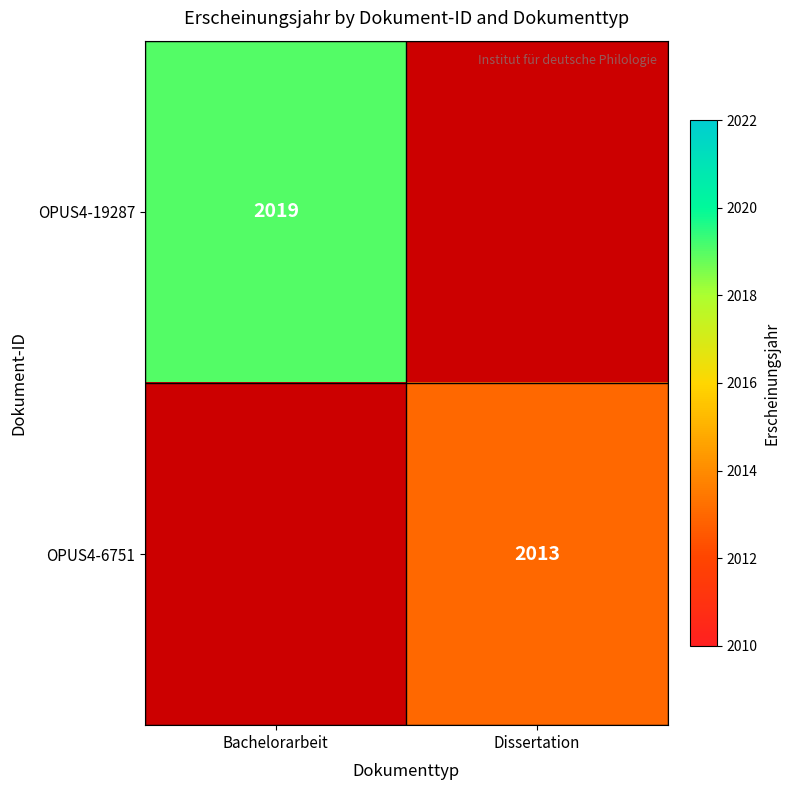

The OPUS4-19287 series shows 2019 at Bachelorarbeit. True or false?

True